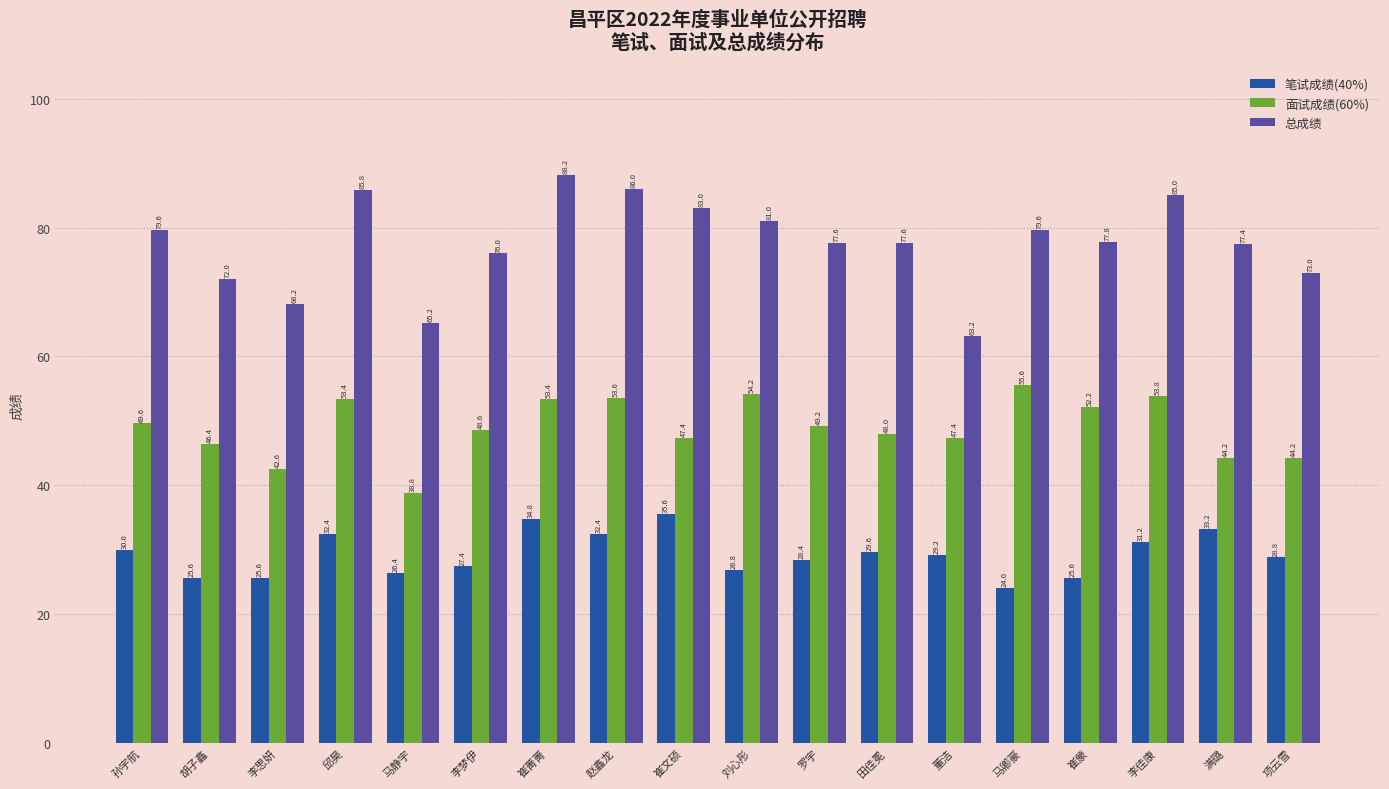

What is the sum of the 笔试成绩(40%) values at 崔文硕 and 田佳冕?

65.2